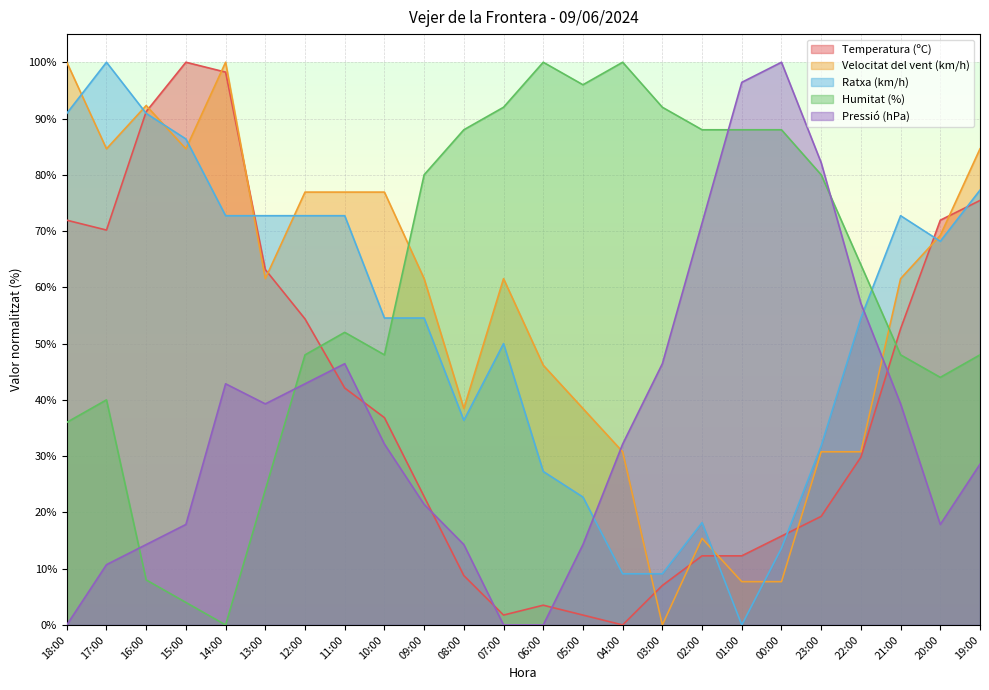

How many intersections are there between Humitat (%) and Velocitat del vent (km/h)?

2